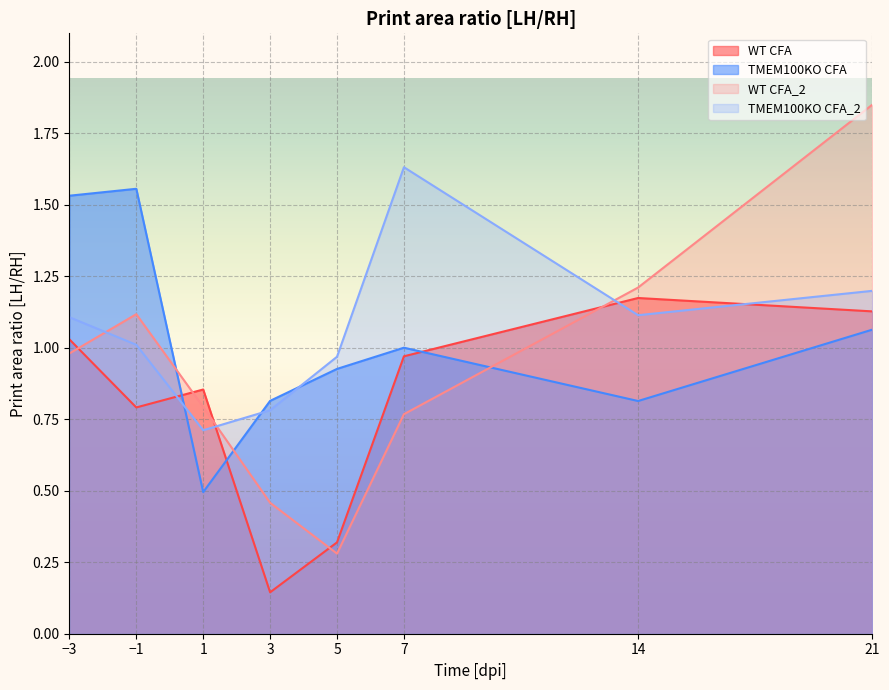

List the series in order of their peak value, lowest first.

WT CFA, TMEM100KO CFA, TMEM100KO CFA_2, WT CFA_2